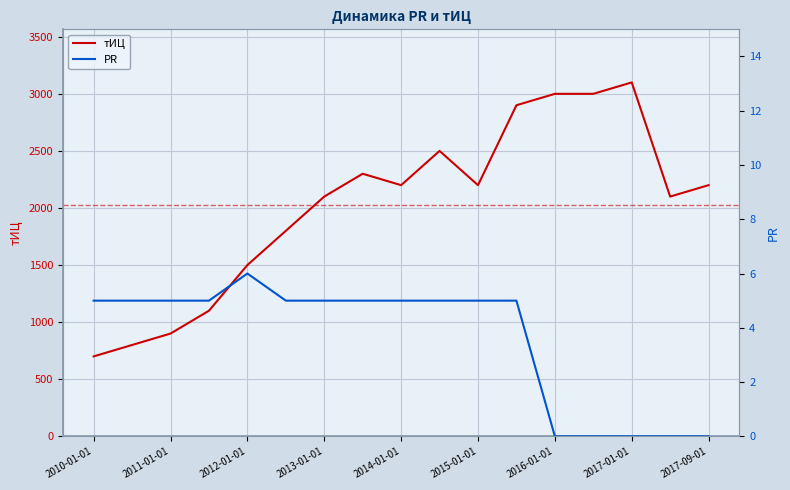

At which label does тИЦ reach its minimum?

2010-01-01